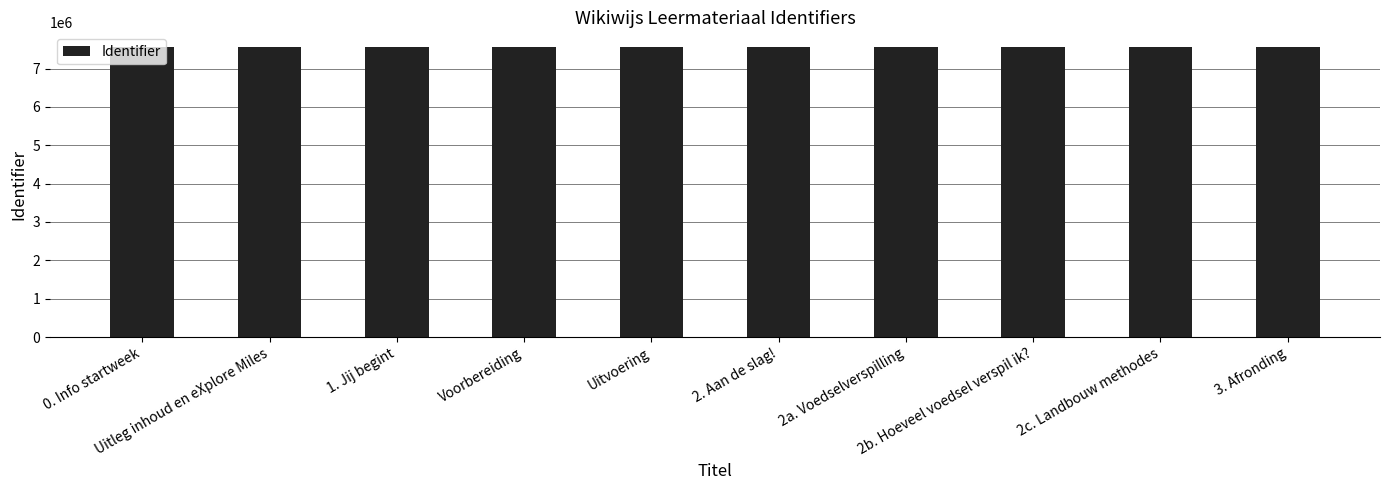

What is the difference between the second highest and minimum values?

19